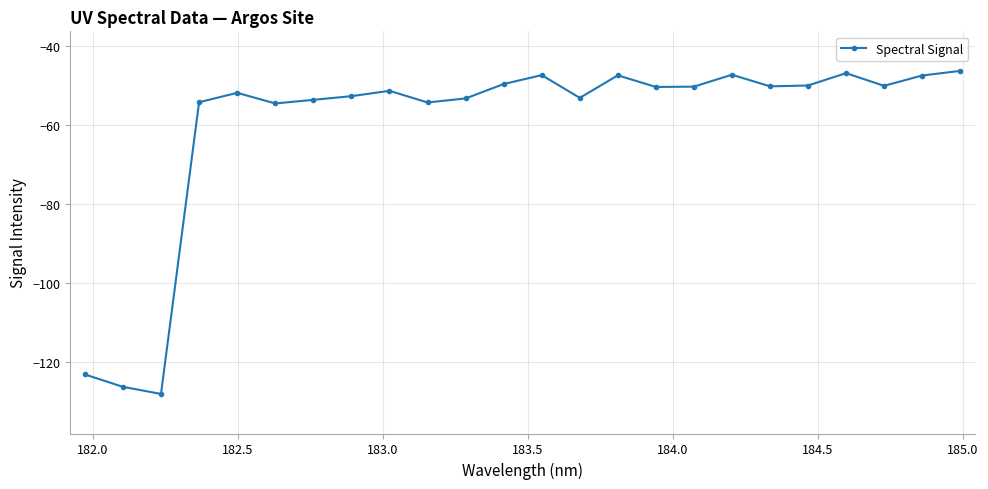

What is the sum of all values?

-1440.5